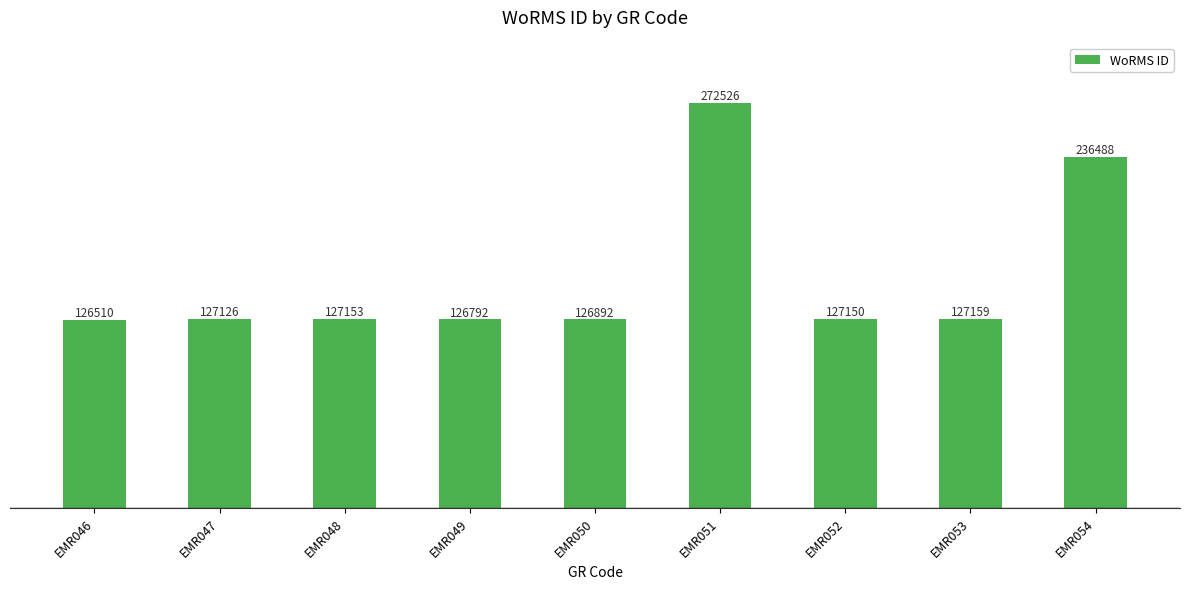

What is the difference between the maximum and minimum values?

146016